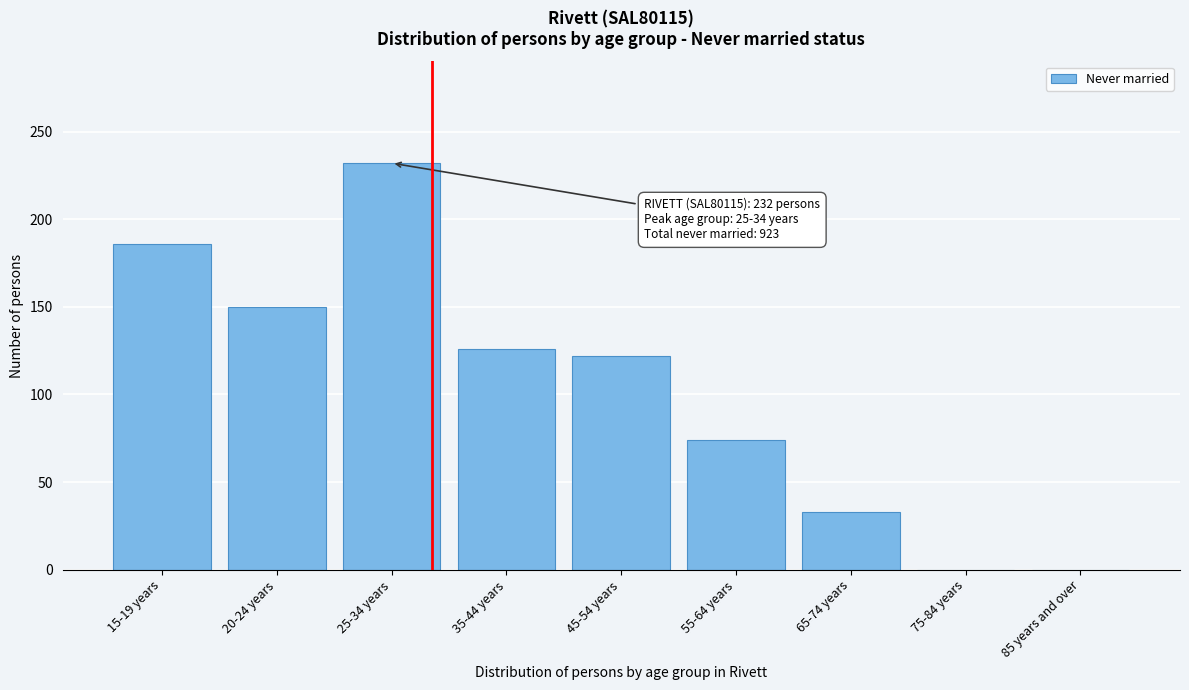

Reading left to right, transcribe all the data shown in this chart.

15-19 years=186	20-24 years=150	25-34 years=232	35-44 years=126	45-54 years=122	55-64 years=74	65-74 years=33	75-84 years=0	85 years and over=0